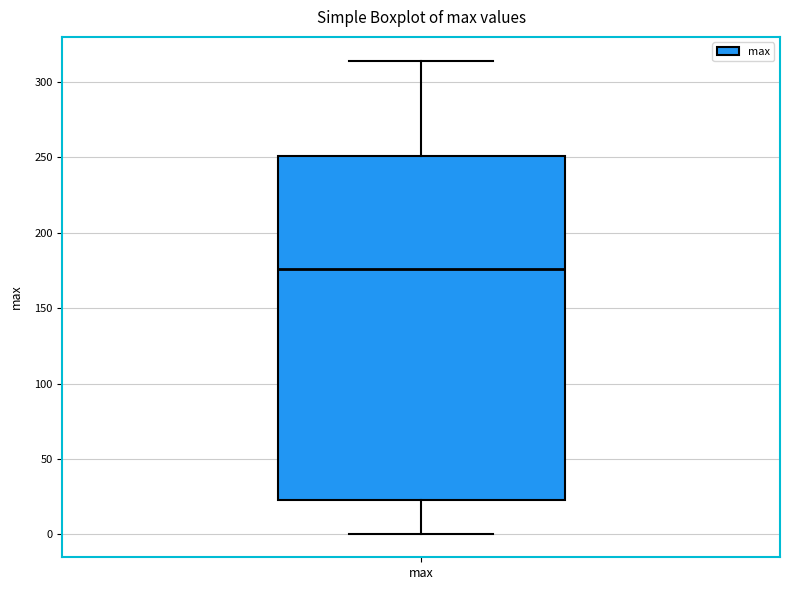

Transcribe this box plot: give where the median line is, the range the box spans, and where the two whiskers end, as read against the y-axis. The values are not printed on the chart, so give them approximately, as read against the axis.

median 175, box 25 to 250, whiskers 0 to 315